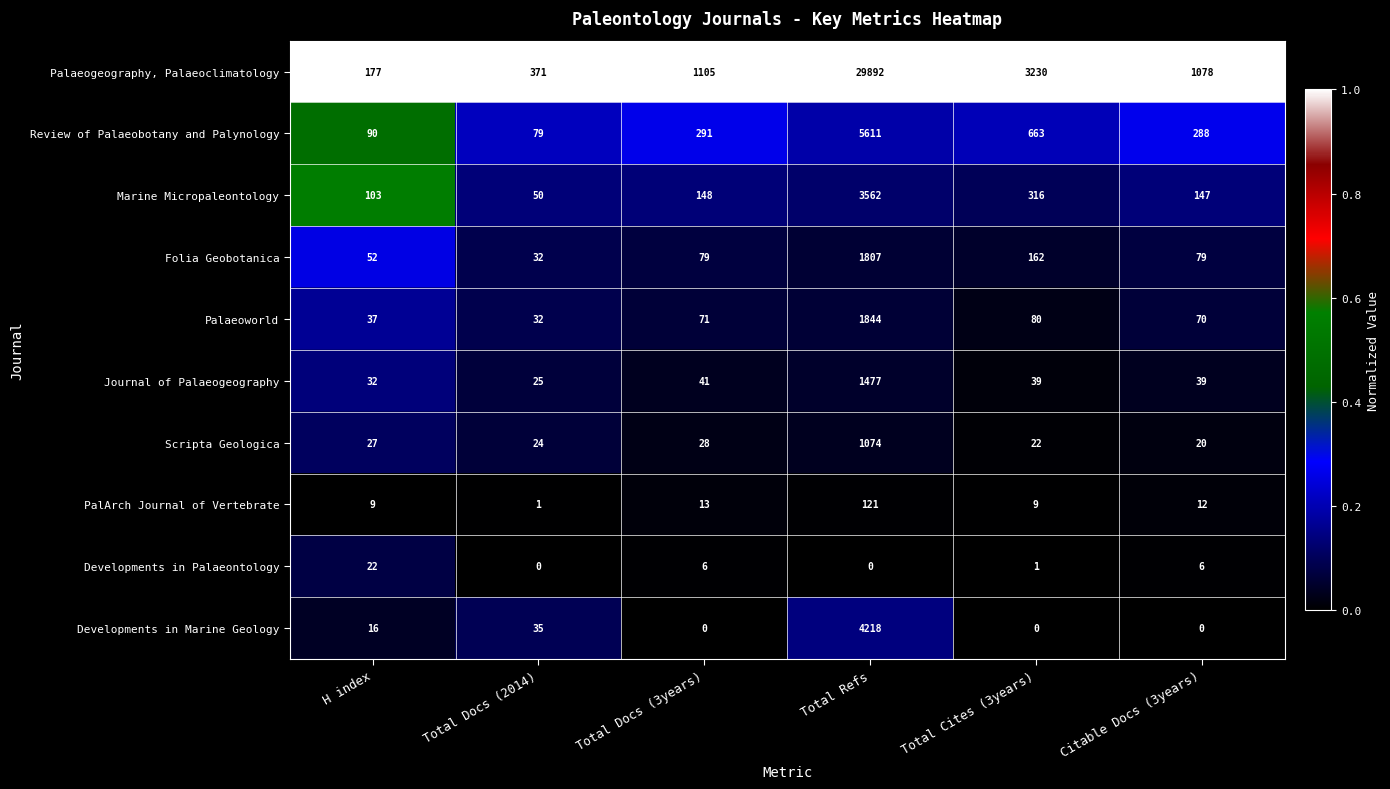

Count the number of data series in this chart.

10